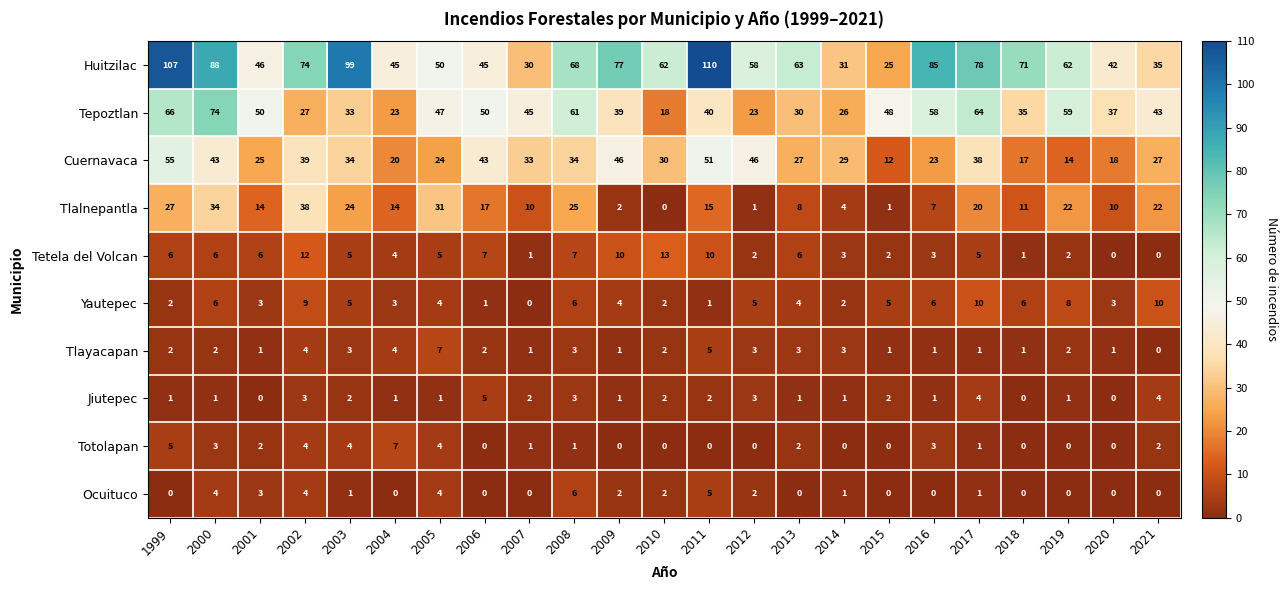

The Yautepec series shows 4 at 2021. True or false?

False